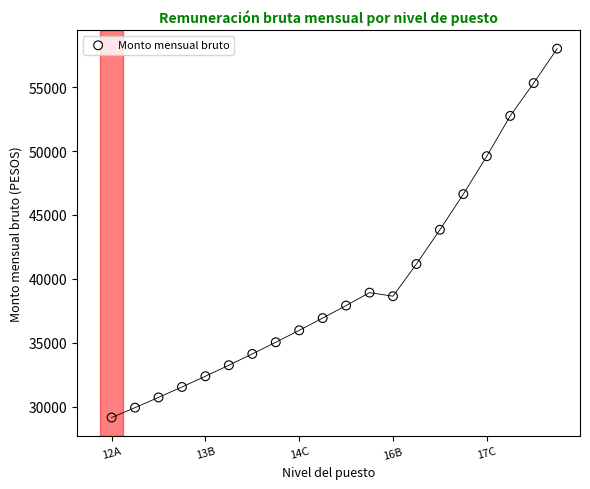

What is the range of X values (max minus min)?

19.0